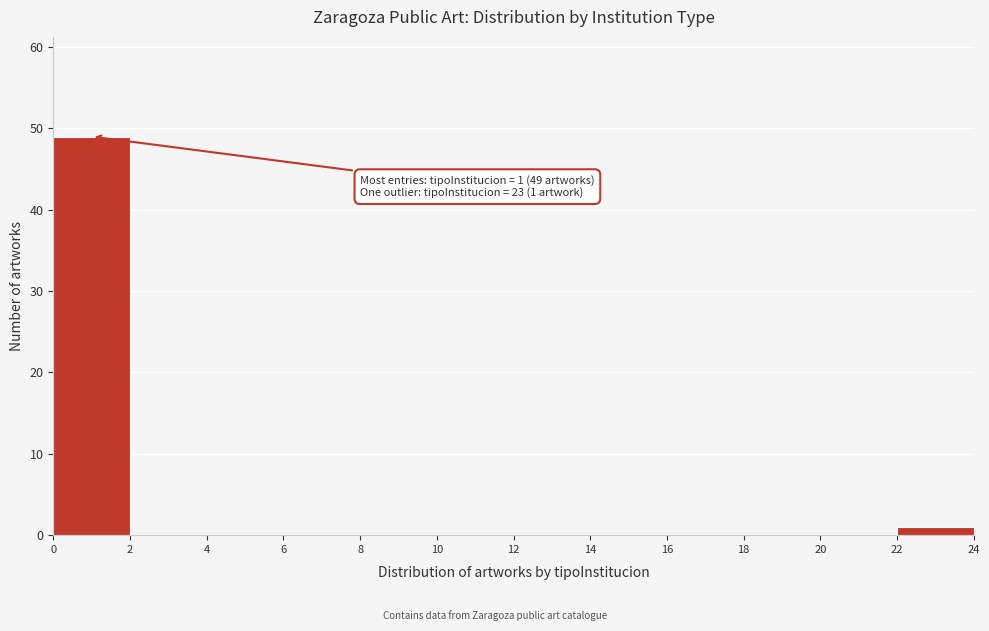

Over which range of the x-axis is the bar tallest?

0 to 2